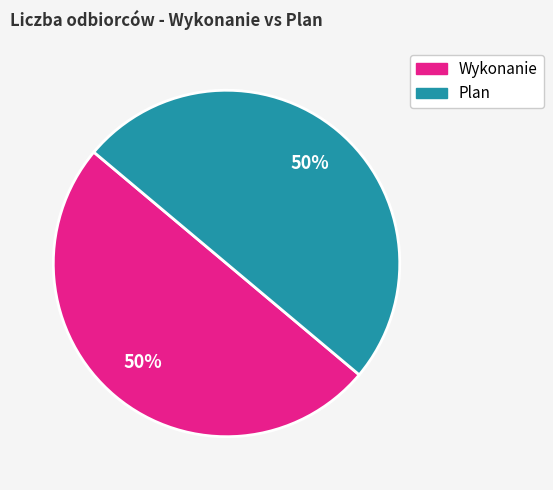

To the nearest percent, what is the combined percentage of Plan and Wykonanie?

100%